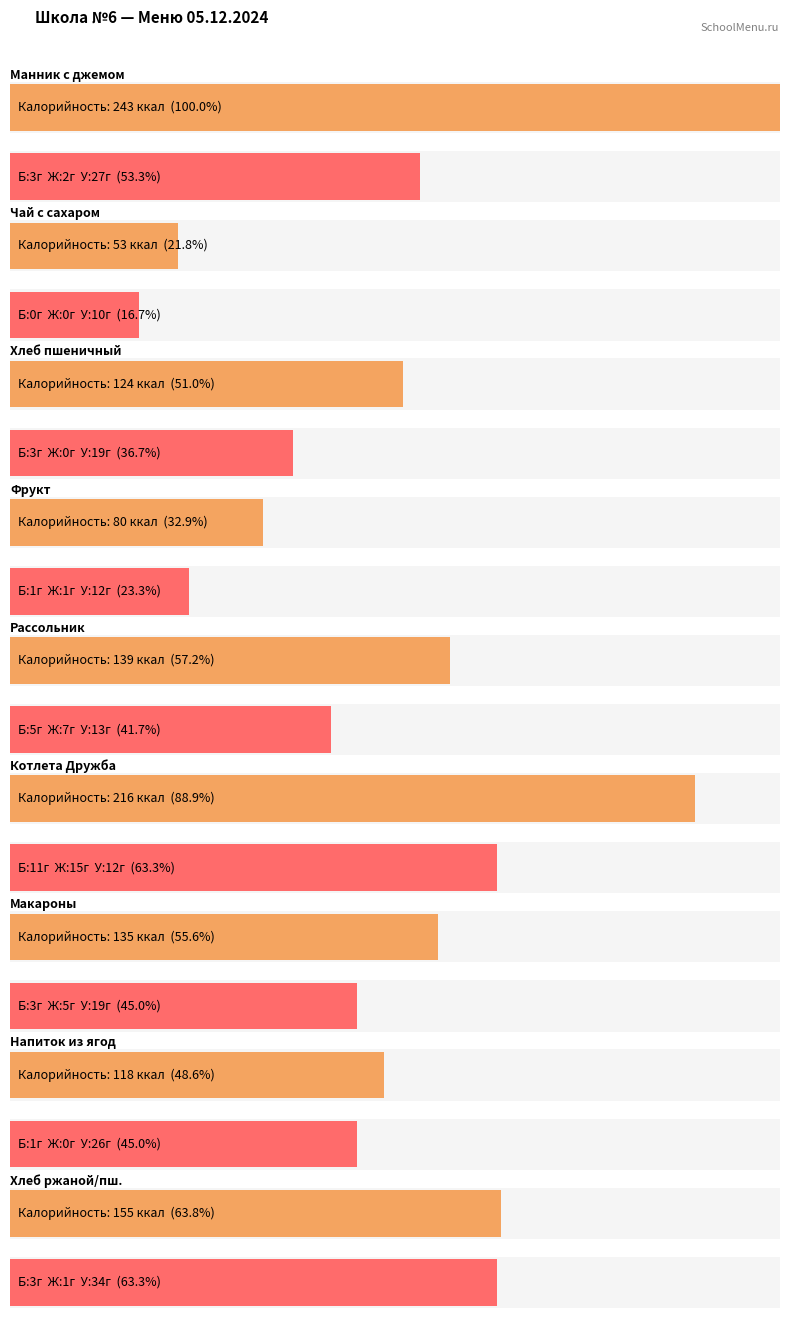

At how many categories does at least one series exceed 46?

9